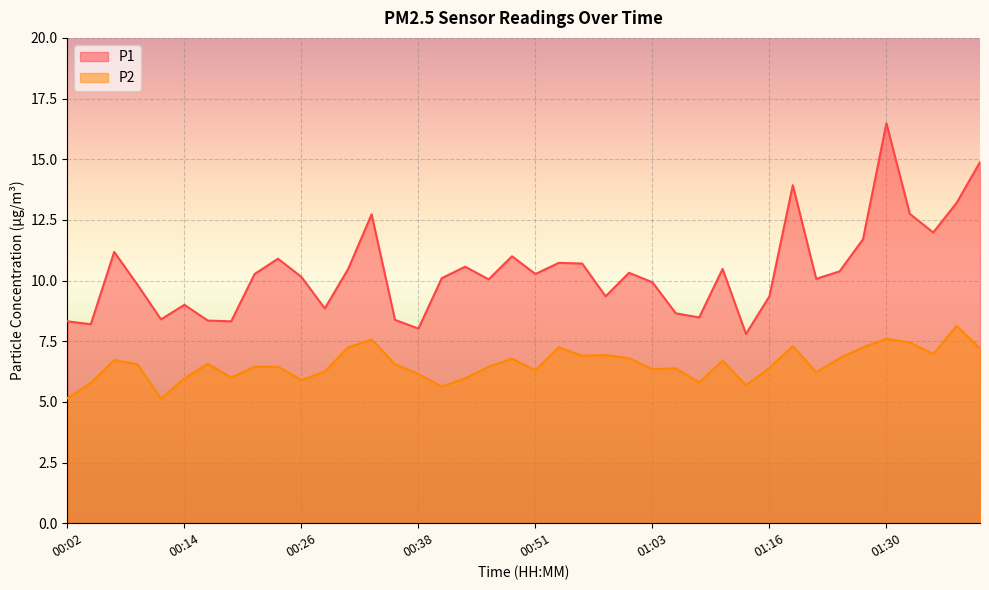

What is the maximum value for P2?

8.1